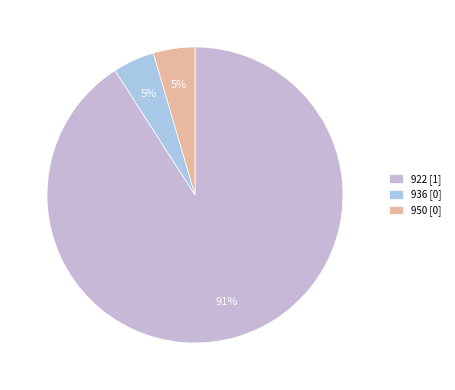

How many segments does this pie chart have?

3